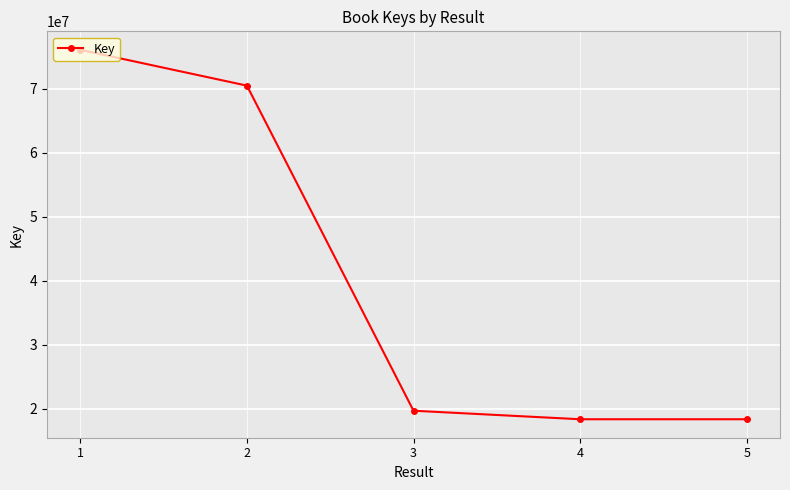

Which has a higher value, 2 or 5?

2